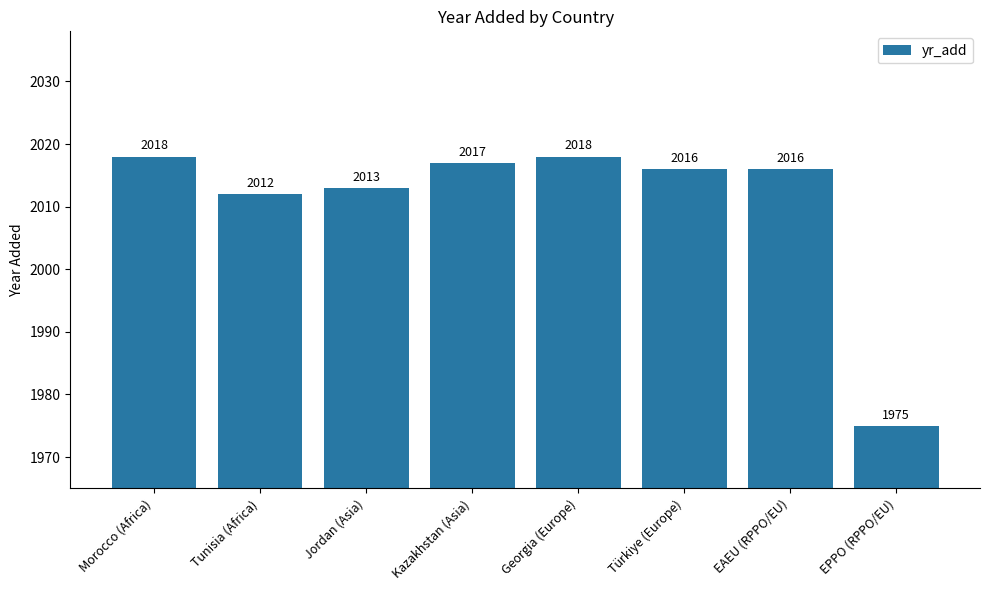

The chart shows a value of 555 at Georgia (Europe). True or false?

False